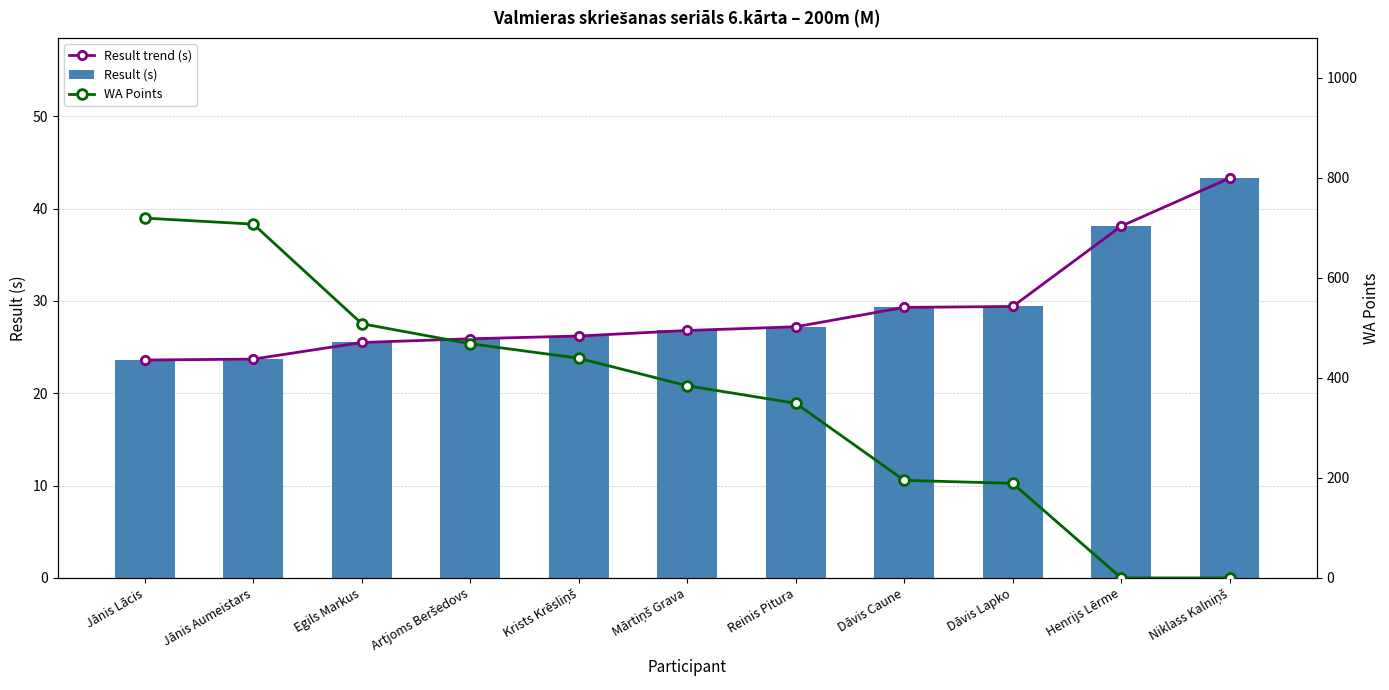

Between Krists Krēsliņš and Henrijs Lērme, which series saw the biggest shift?

WA Points